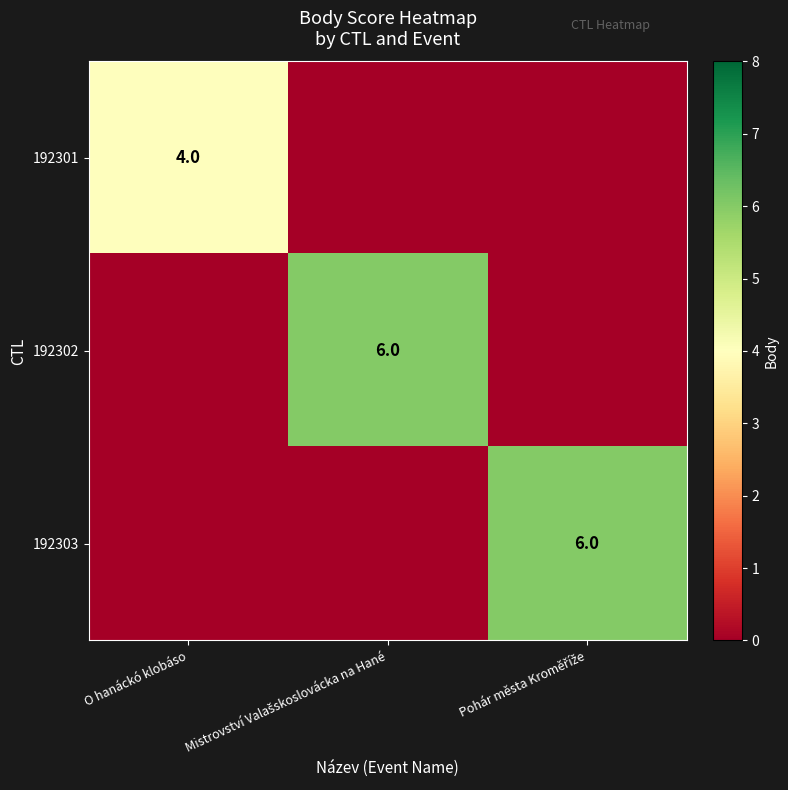

True or false: 192301 has a value of 6 at O hanáckó klobáso.

False